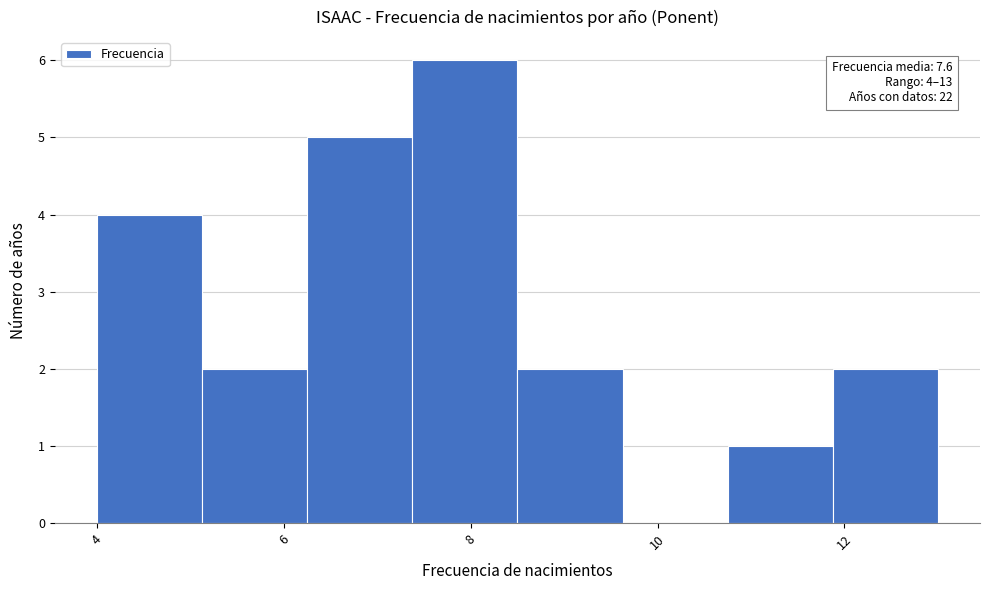

Over which range of the x-axis is the bar tallest?

7.4 to 8.6